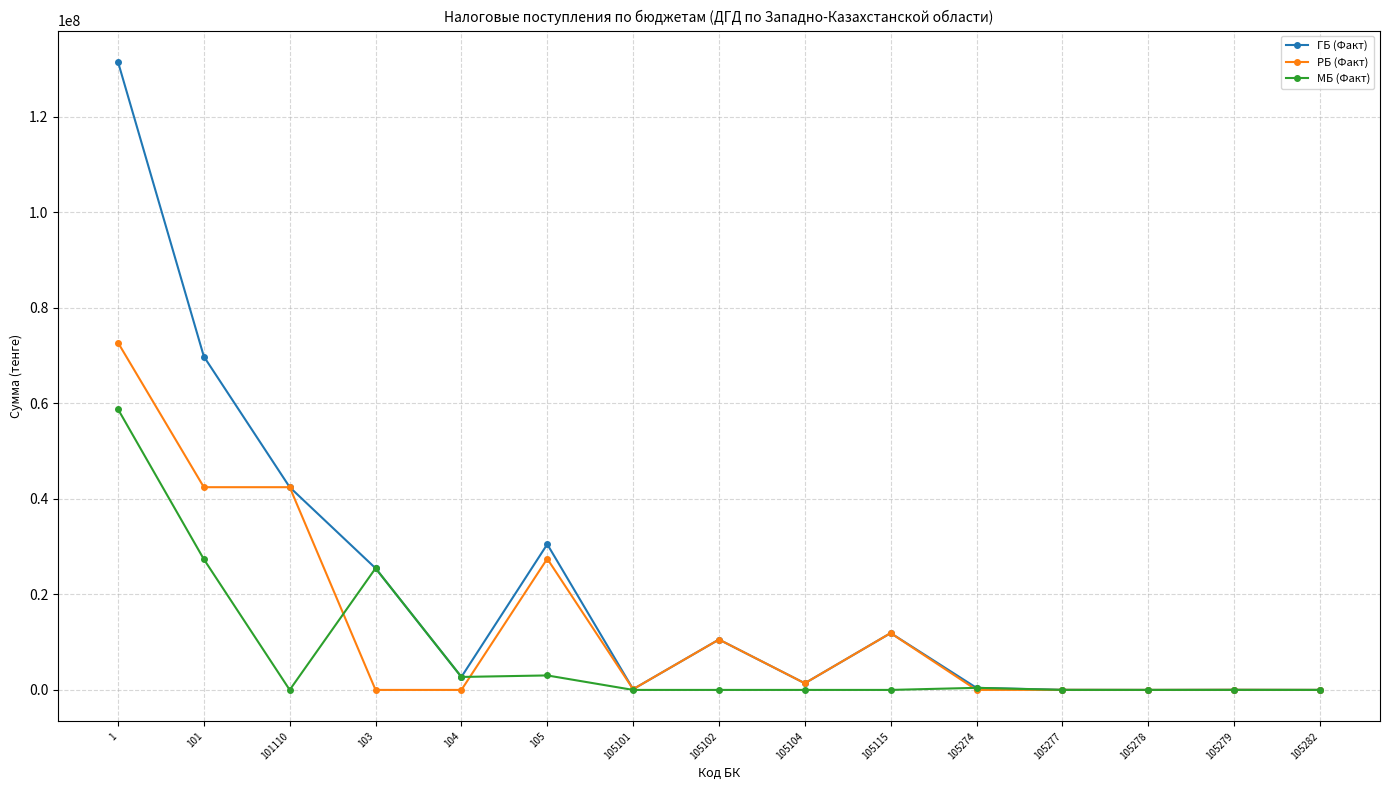

What value does the ГБ (Факт) series have at 105279, to the nearest 50?

24750